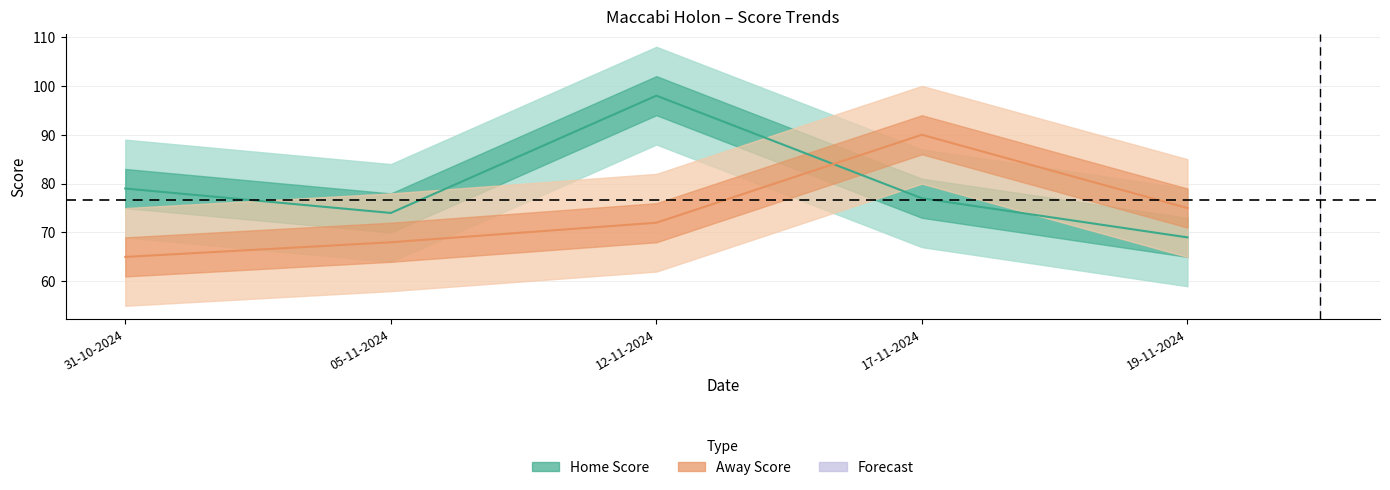

At 05-11-2024, list the series in order from smallest to largest.

Away Score, Home Score